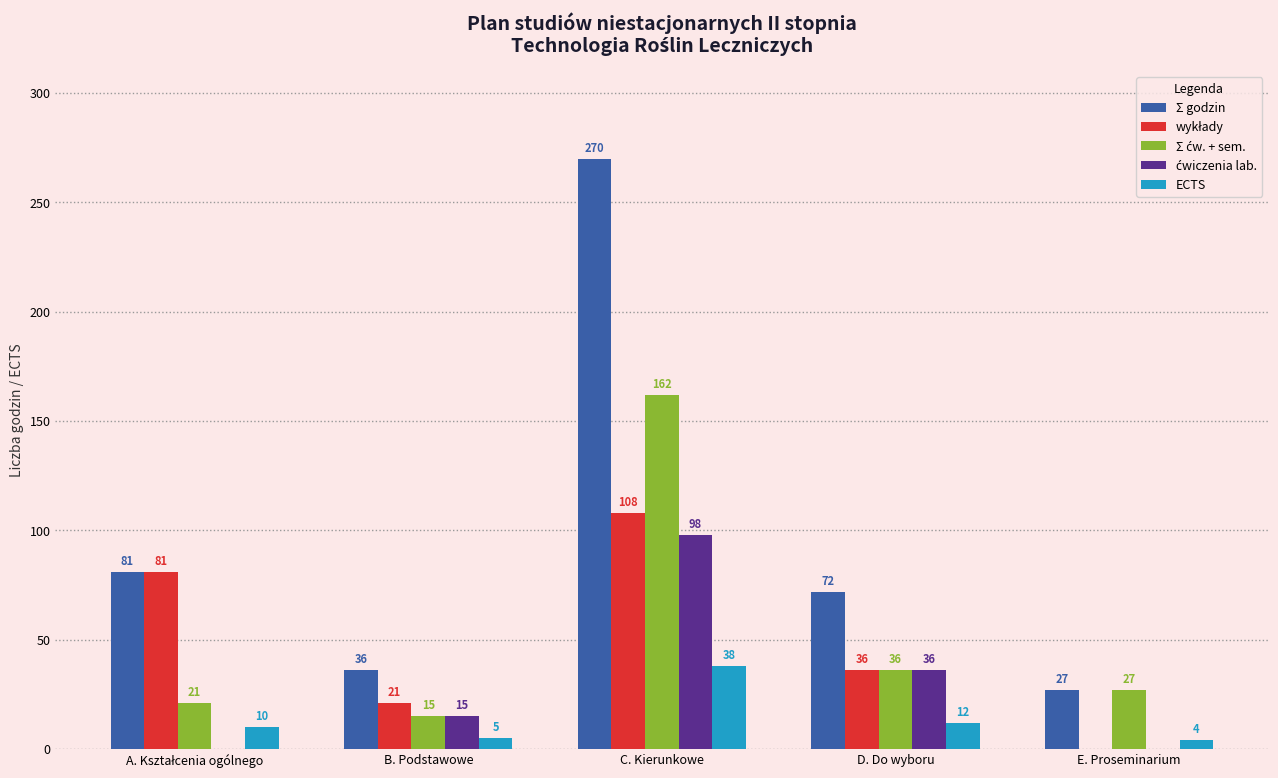

Which category has the highest value across all series?

C. Kierunkowe